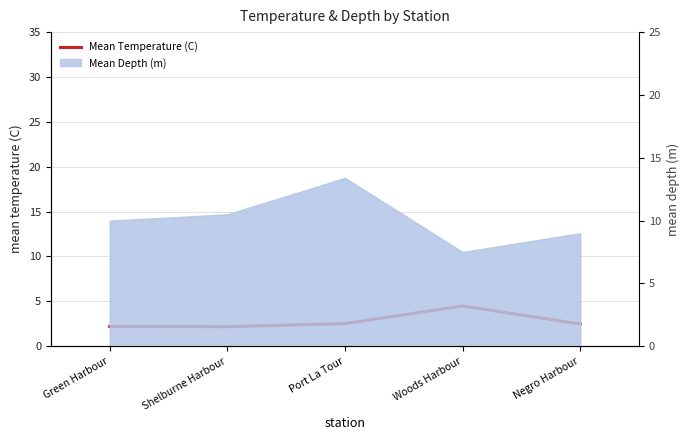

At which category does the data reach its first local valley?

Shelburne Harbour